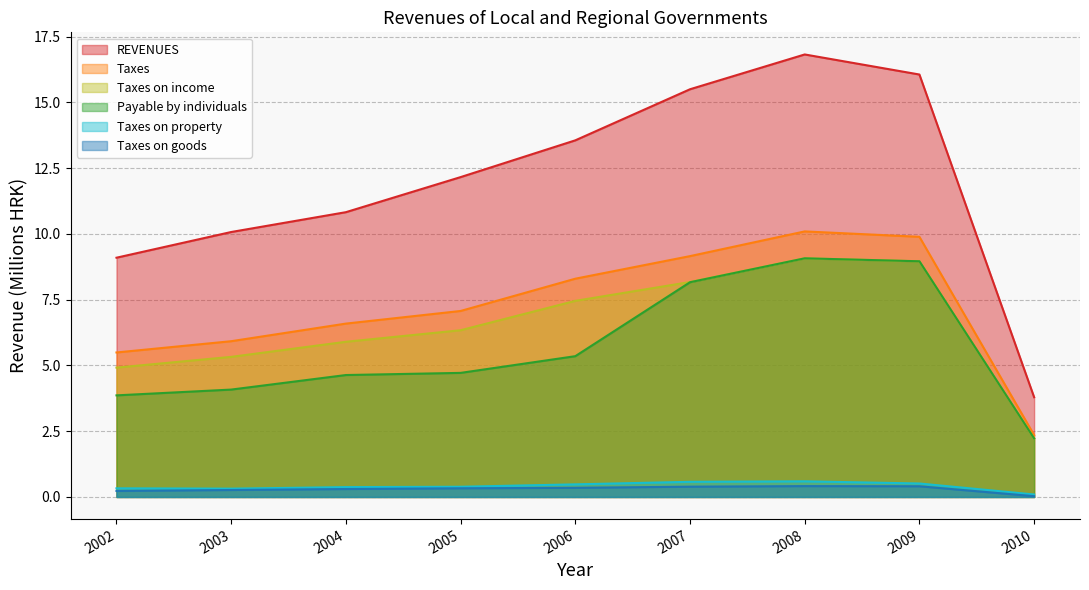

How many data points in REVENUES are above 12?

5